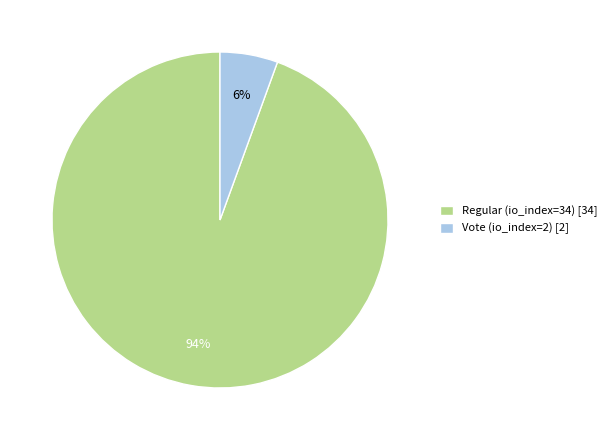

Between Vote (io_index=2) [2] and Regular (io_index=34) [34], which is larger?

Regular (io_index=34) [34]